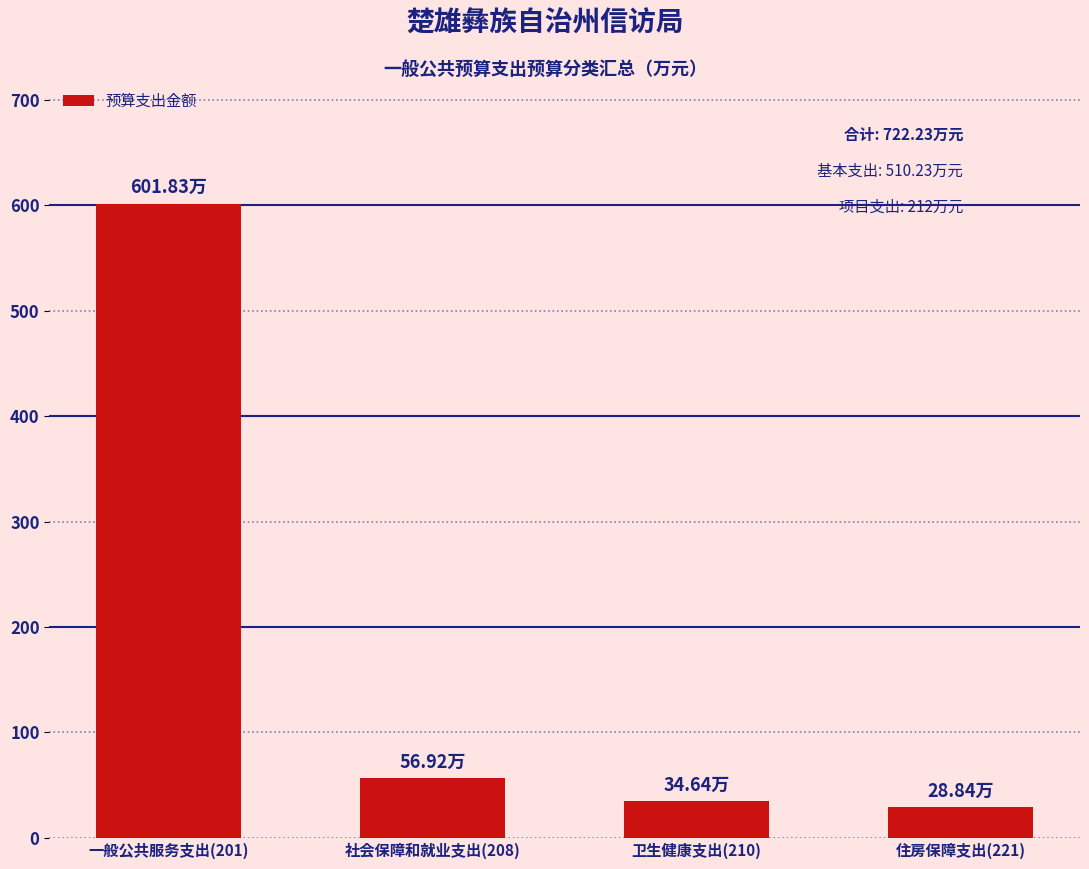

What is the change in value from 社会保障和就业支出(208) to 卫生健康支出(210)?

-22.3